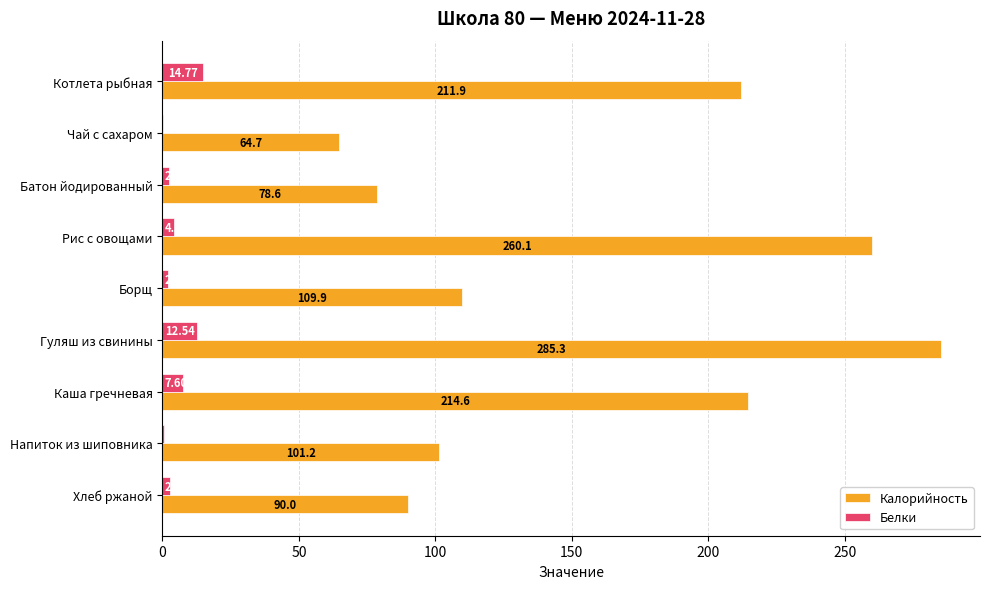

At which category is the sum across all series the highest?

Гуляш из свинины